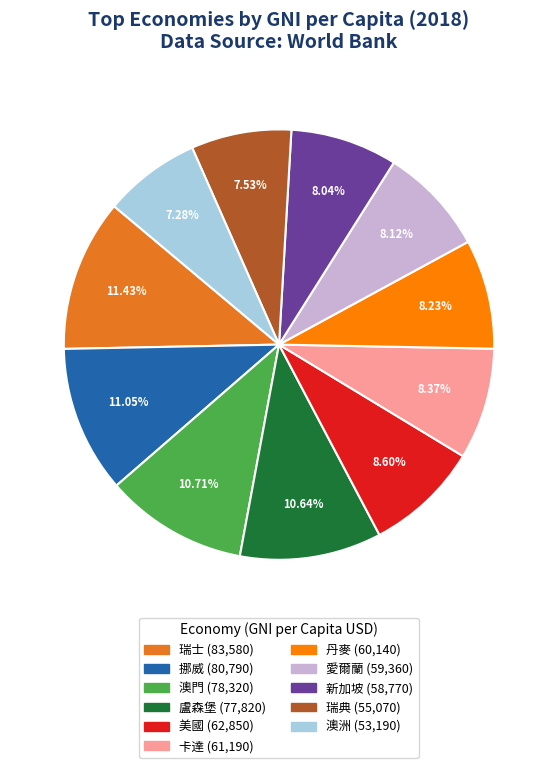

How much of the chart is everything except 澳洲?

92.7%